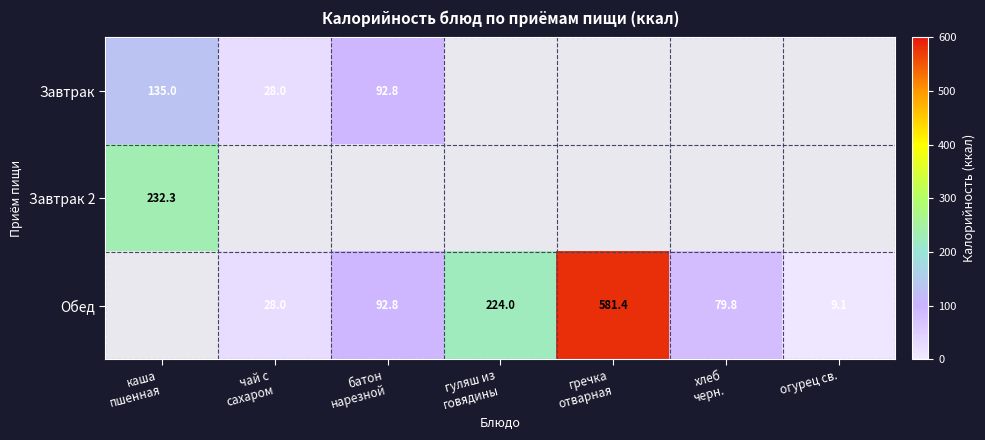

Is it true that Обед equals 9.1 at огурец св.?

True